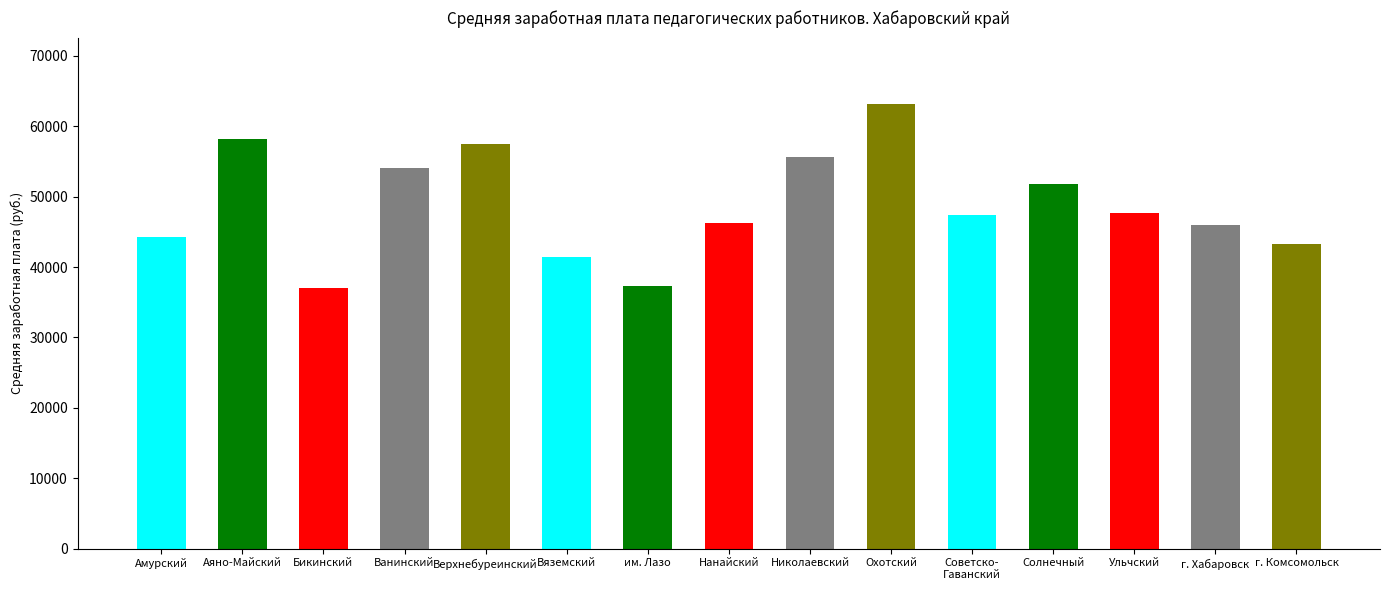

What is the difference between the second highest and second lowest values?

20927.1